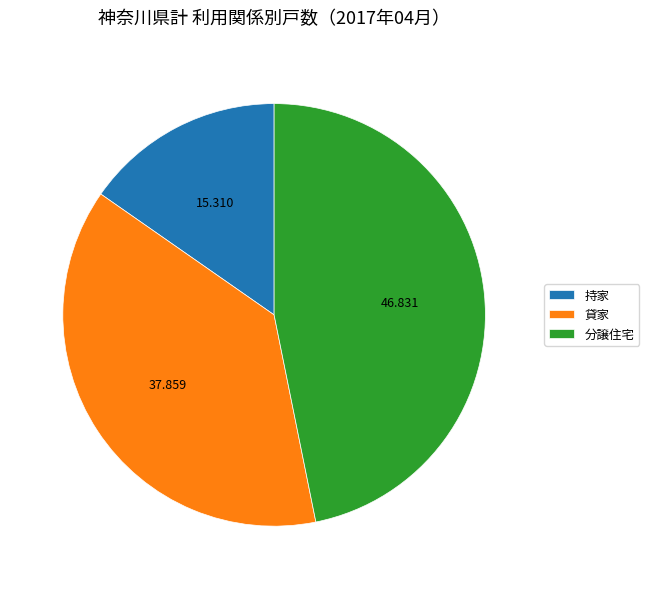

Combined, do 持家 and 分譲住宅 account for over 50%?

Yes